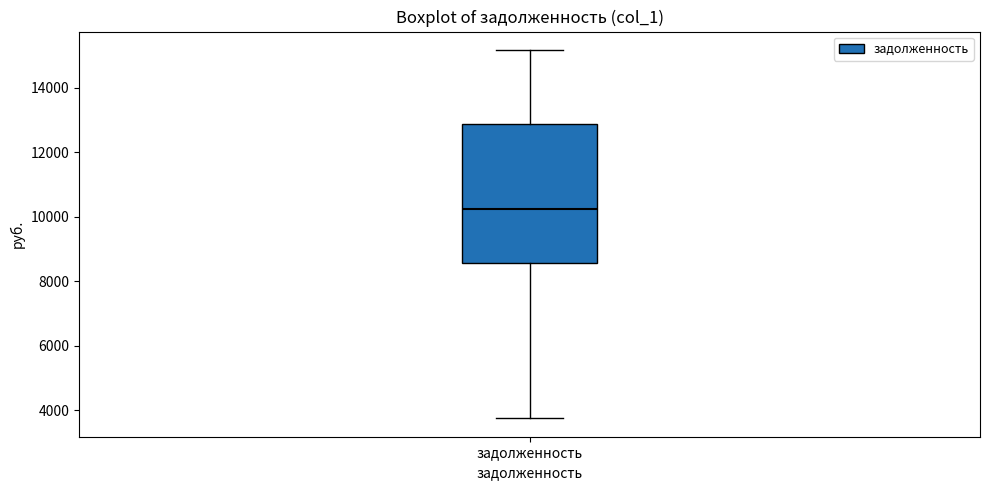

Read this box plot against the y-axis: the position of the median line, the range covered by the box, and the ends of both whiskers. The values are not printed on the chart, so give them approximately, as read against the axis.

median 10200, box 8600 to 12800, whiskers 3800 to 15200